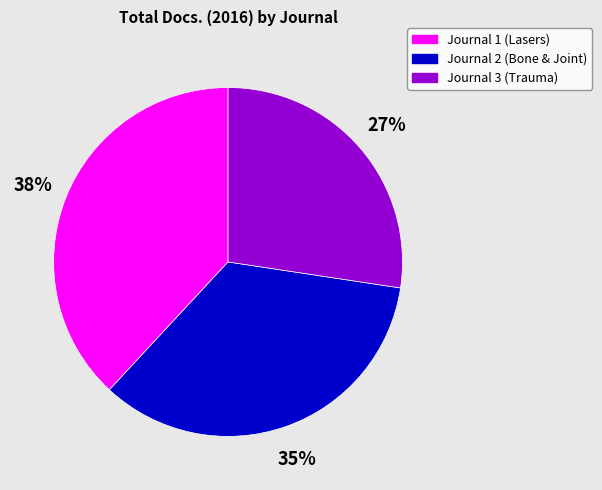

The Journal 3 (Trauma) slice represents 21% of the pie. True or false?

False